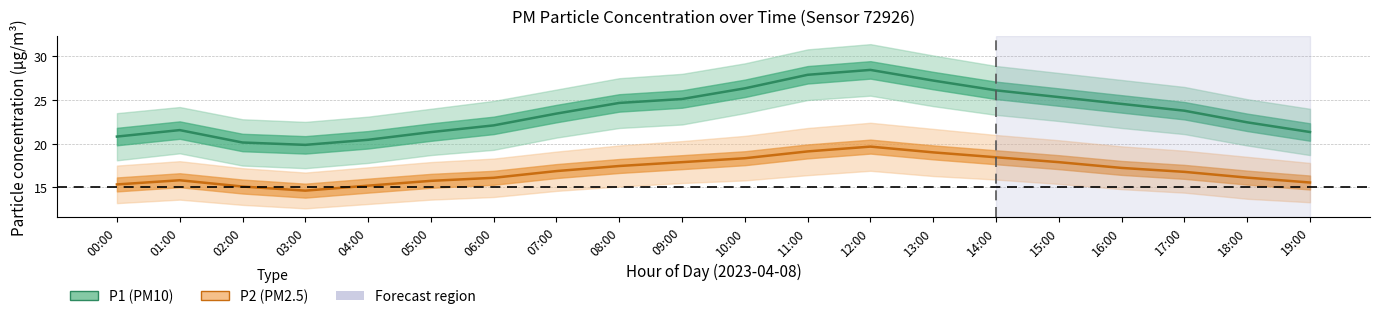

The P1 (PM10) series shows 23.4 at 07:00. True or false?

True